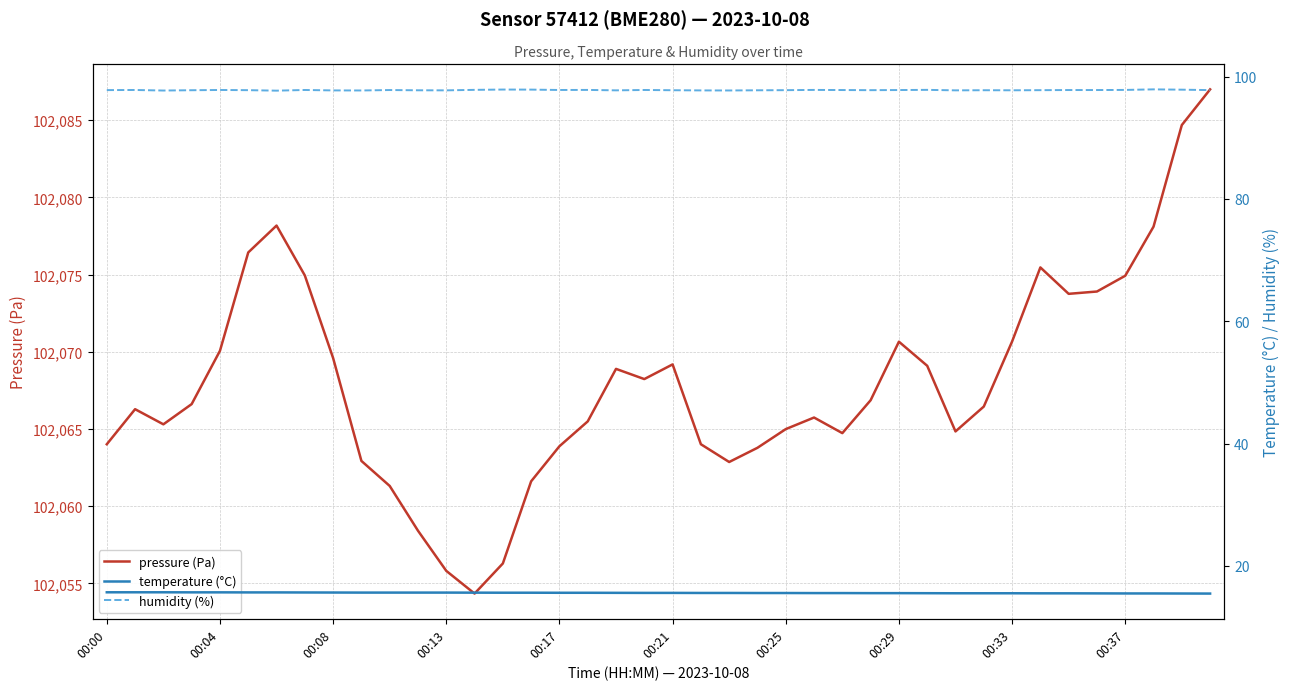

What is the smallest value displayed?

15.5